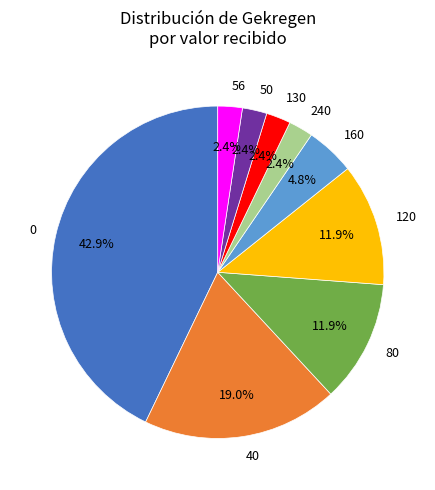

Approximately how many times larger is the value at 120 compared to 56?

5.0